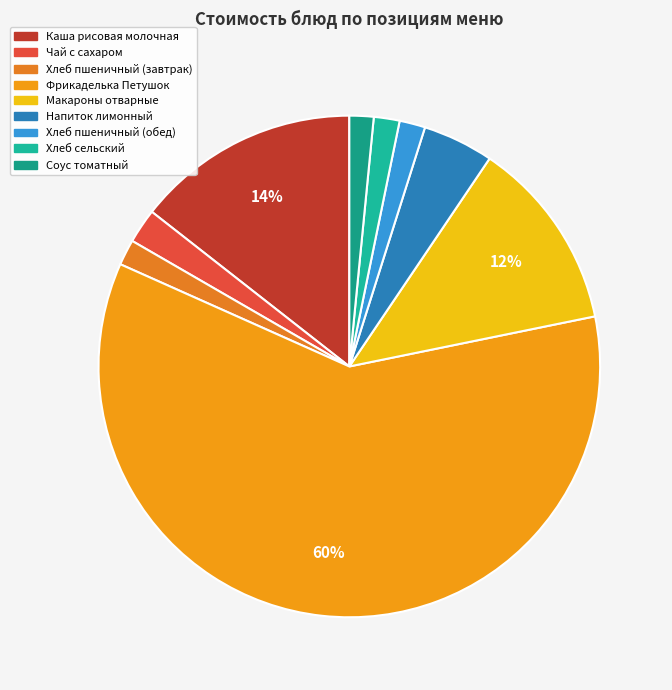

How many slices are in this pie chart?

9